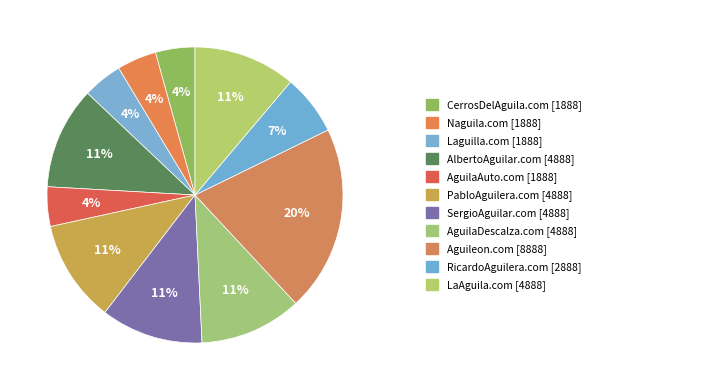

How many segments does this pie chart have?

11